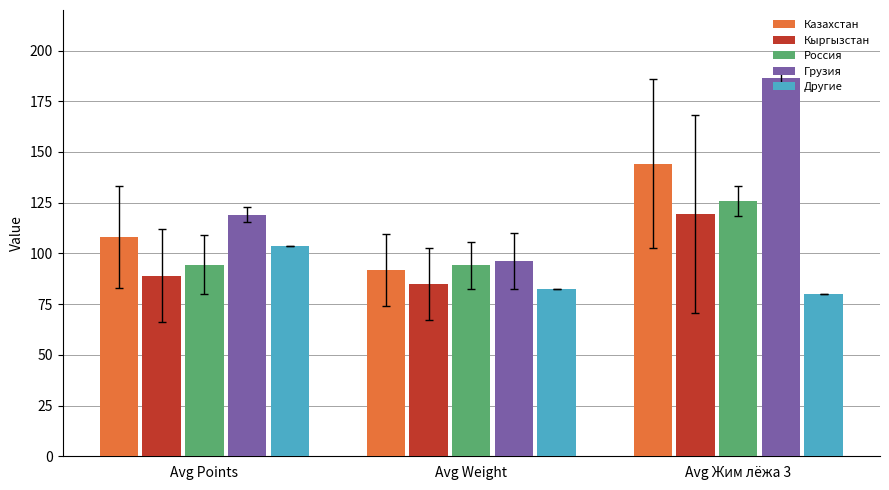

What is the label of the 3rd bar from the right?

Avg Points